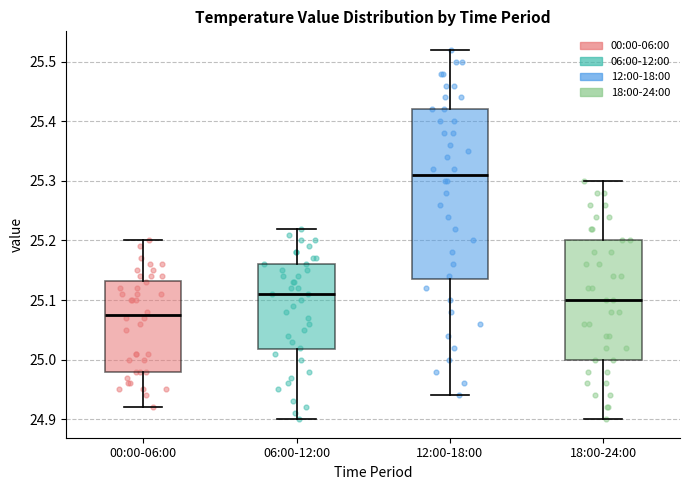

Reading left to right, read every box against the y-axis: the position of its median line, the range the box covers, and the ends of its whiskers. The values are not printed on the chart, so give them approximately, as read against the axis.

00:00-06:00: median 25.08, box 24.98 to 25.13, whiskers 24.92 to 25.20
06:00-12:00: median 25.11, box 25.02 to 25.16, whiskers 24.90 to 25.22
12:00-18:00: median 25.31, box 25.14 to 25.42, whiskers 24.94 to 25.52
18:00-24:00: median 25.10, box 25.00 to 25.20, whiskers 24.90 to 25.30